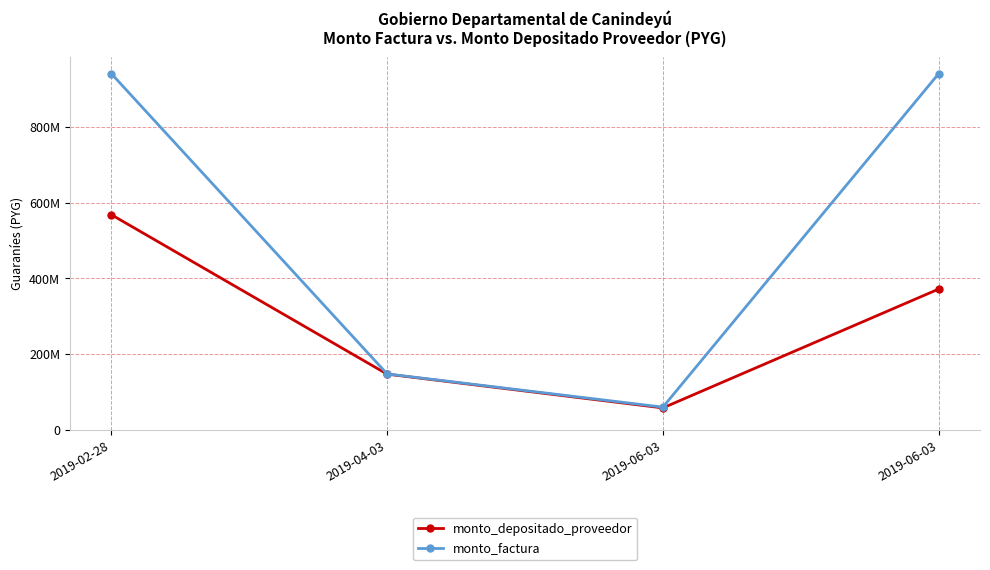

What are all the series names shown in the legend?

monto_depositado_proveedor, monto_factura